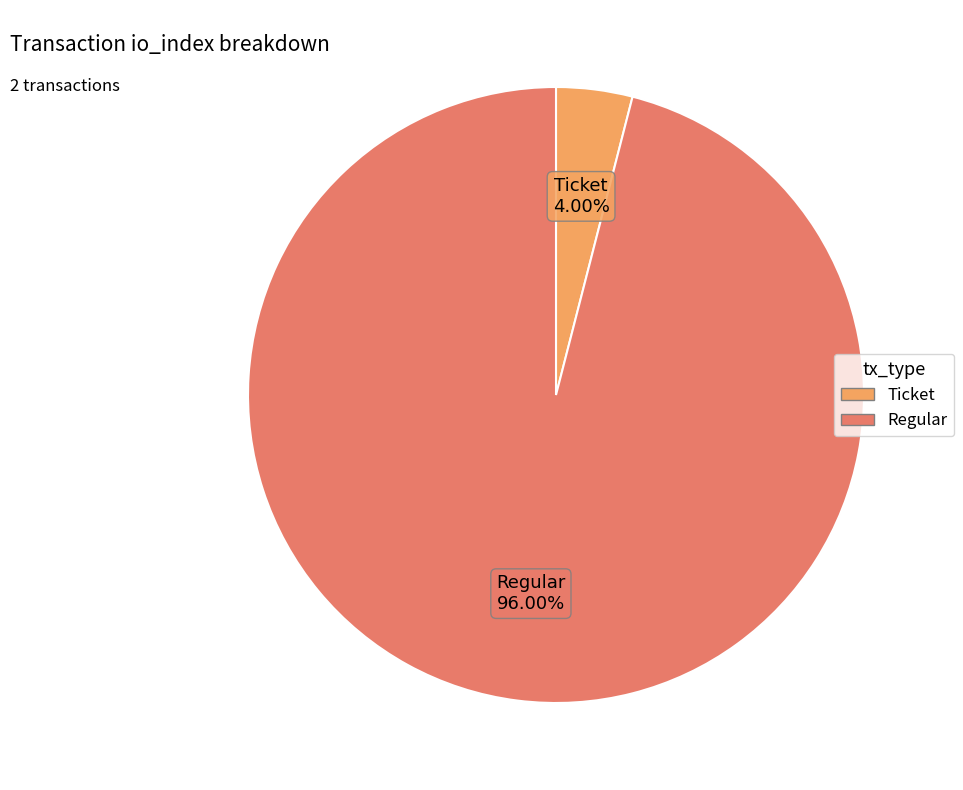

How much of the chart is everything except Ticket?

96.0%